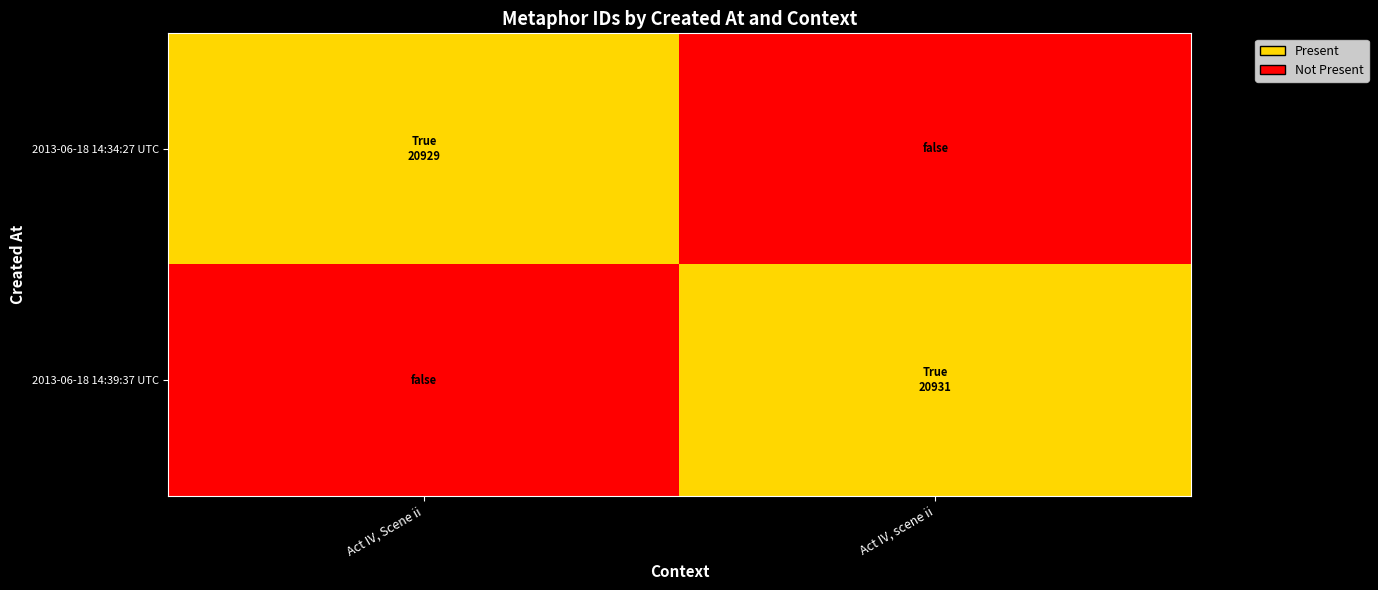

What is the total value across all series at Act IV, Scene ii?

1